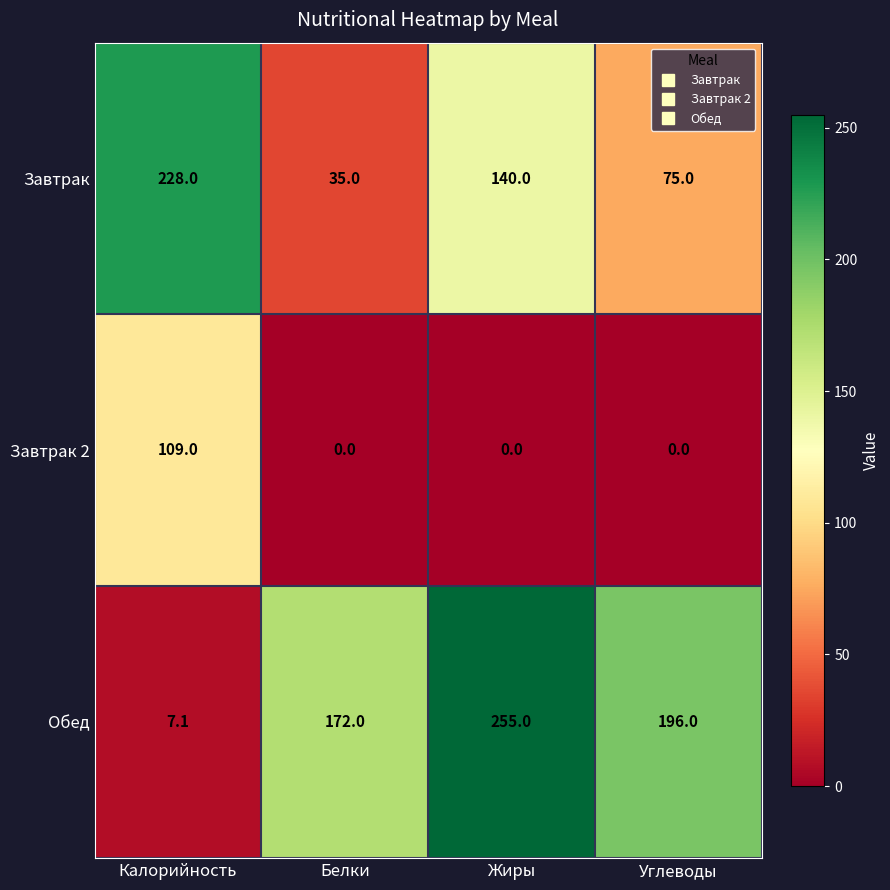

List the series in order of their peak value, highest first.

Обед, Завтрак, Завтрак 2